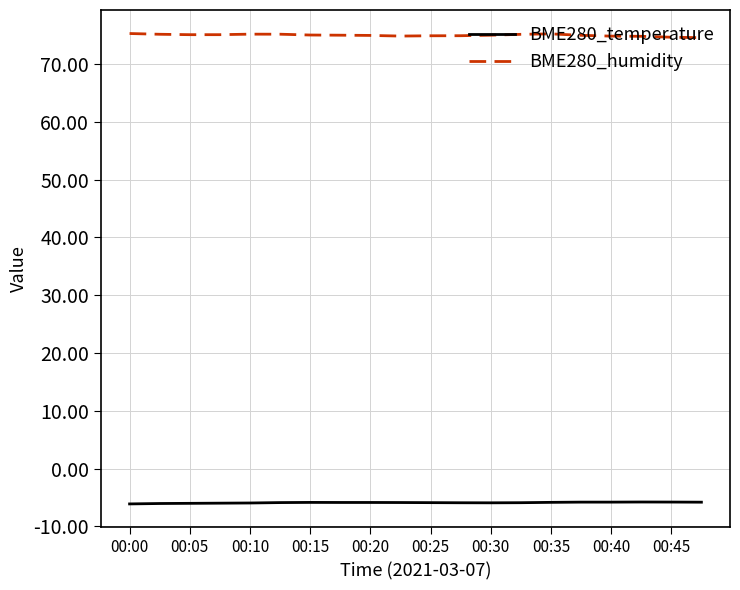

True or false: BME280_temperature and BME280_humidity cross at least once.

False